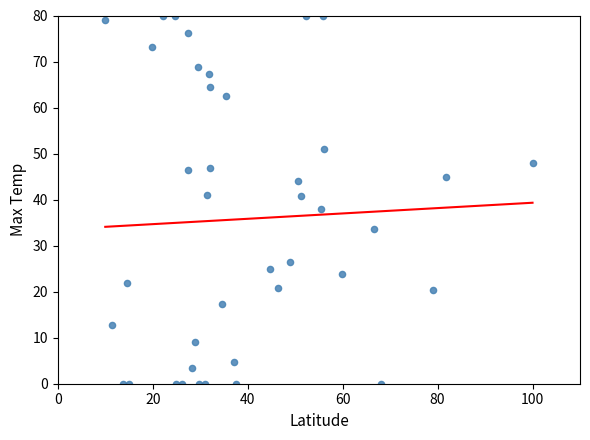

What is the range of X values (max minus min)?

90.0